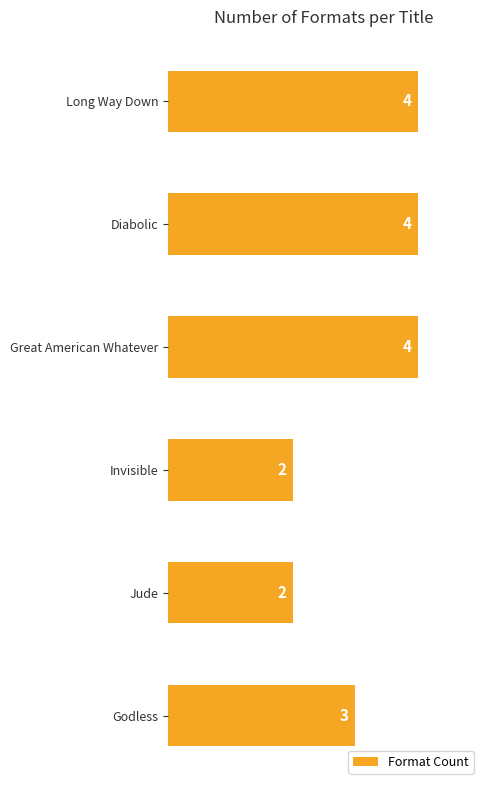

Approximately how many times larger is the value at Invisible compared to Godless?

0.7